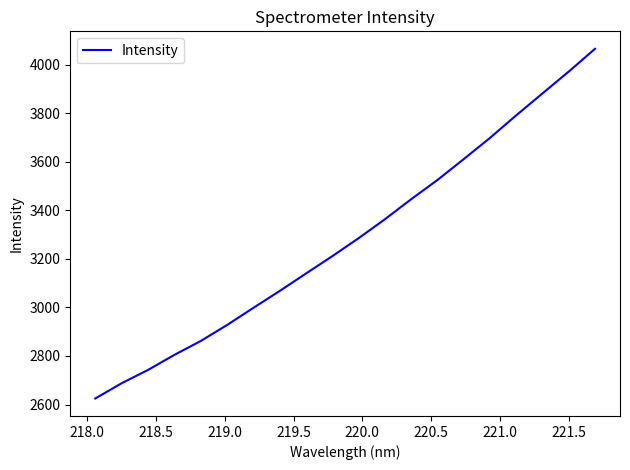

What is the greatest value displayed?

4064.7